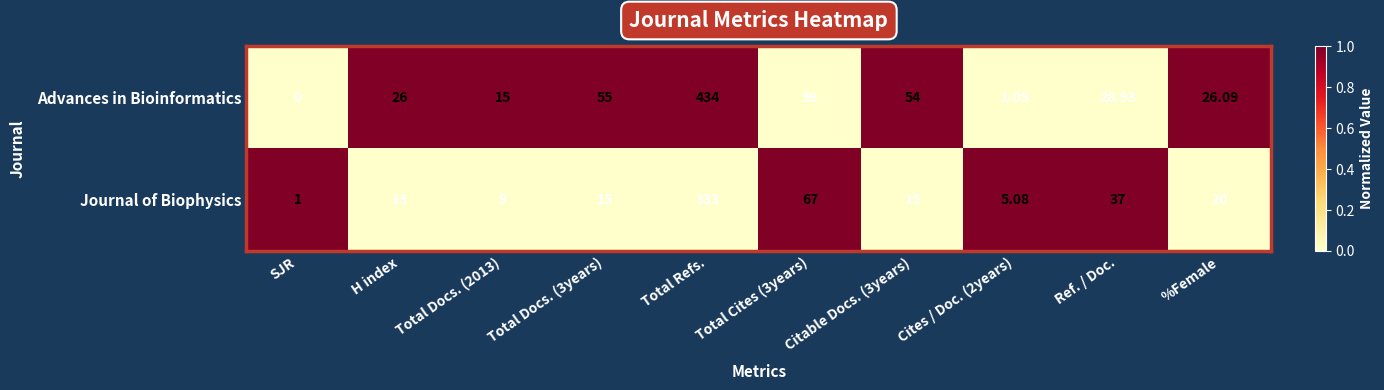

At how many categories does at least one series exceed 0?

10